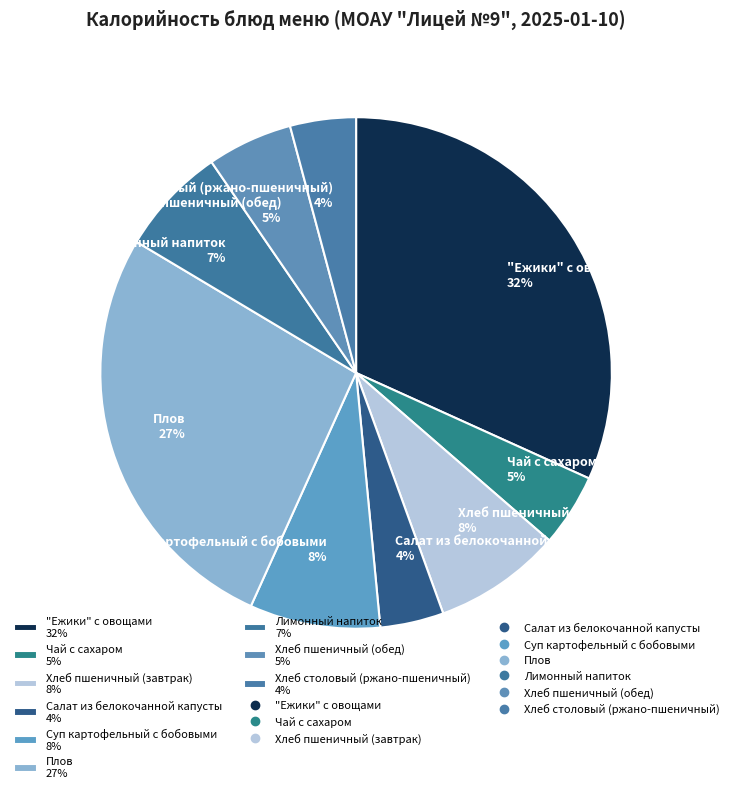

Between Хлеб пшеничный (завтрак) 8% and Плов 27%, which is larger?

Плов 27%